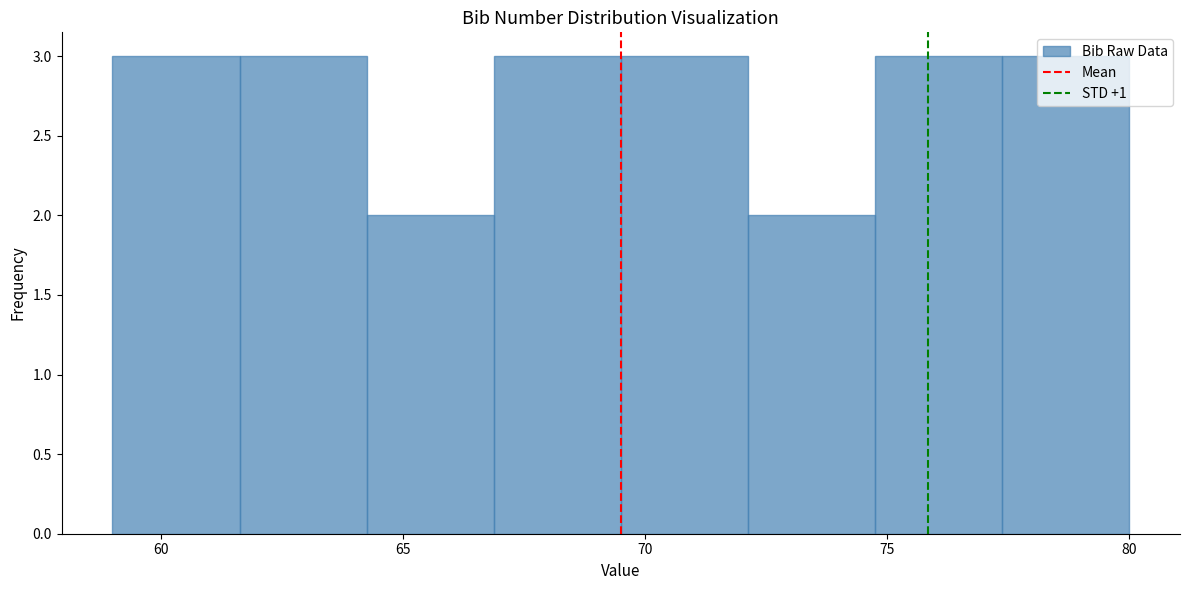

Reading left to right, list every bar in this chart as the range it spans on the x-axis followed by its height. Neither the bar edges nor the heights are printed on the chart, so give them approximately, as read against the axes.

59.0 to 61.5: 3
61.5 to 64.5: 3
64.5 to 67.0: 2
67.0 to 69.5: 3
69.5 to 72.0: 3
72.0 to 75.0: 2
75.0 to 77.5: 3
77.5 to 80.0: 3